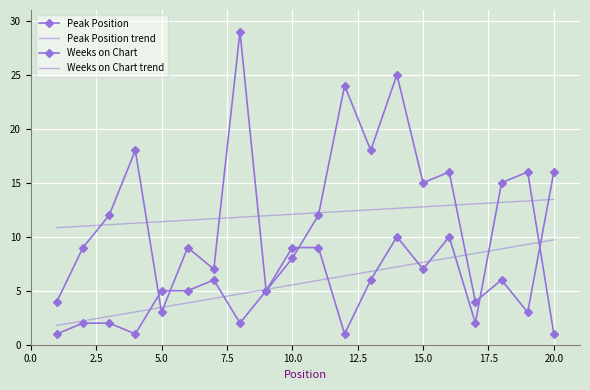

True or false: Weeks on Chart has more than 2 points higher than both neighbors.

True